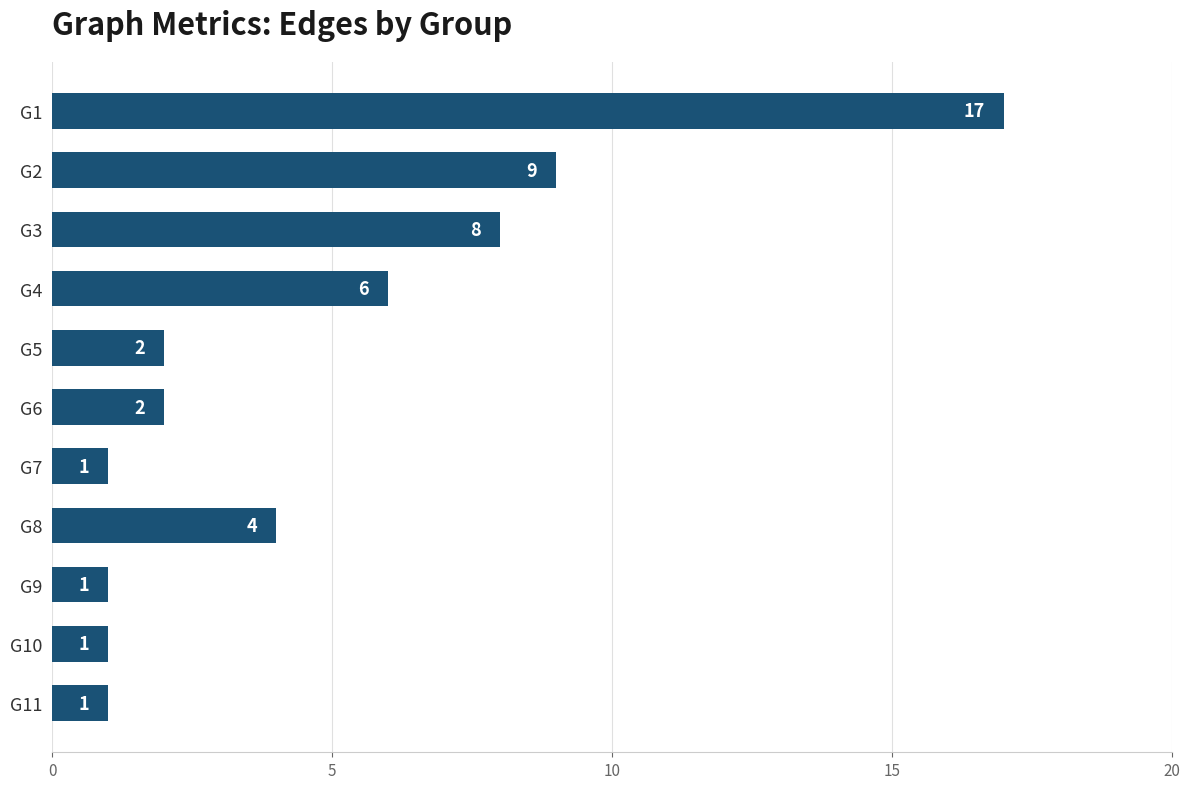

True or false: the data shows 11 at G3.

False